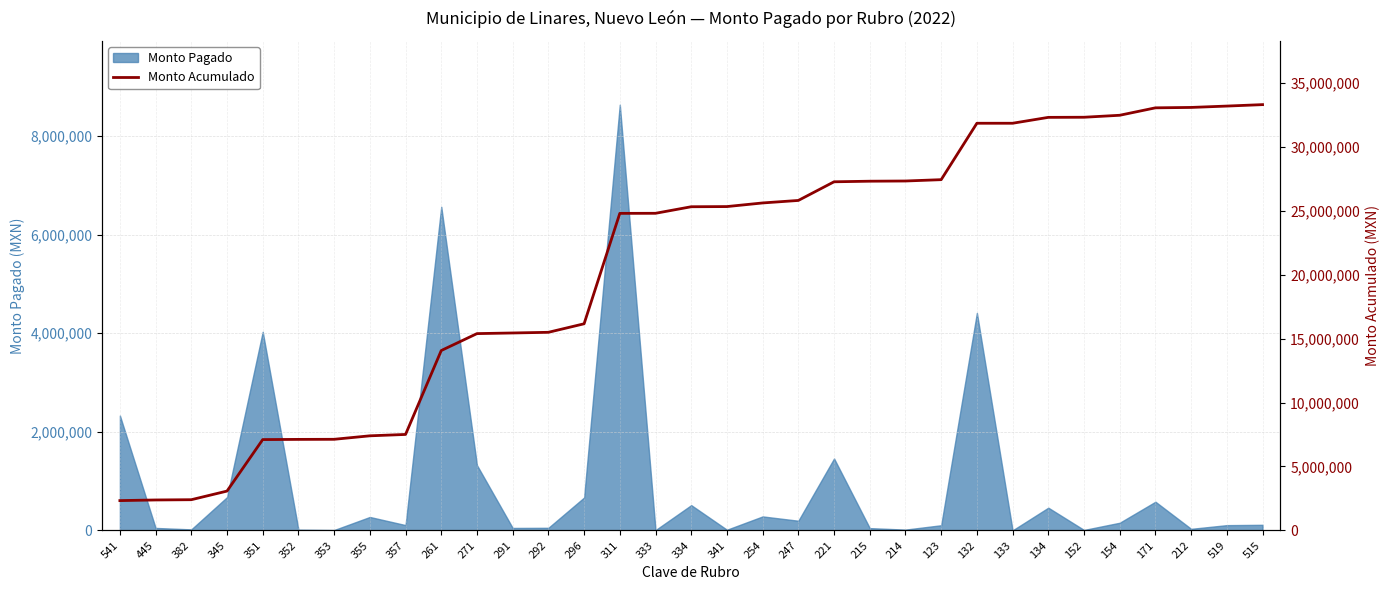

The chart shows a value of 11295509.2 at 515. True or false?

False